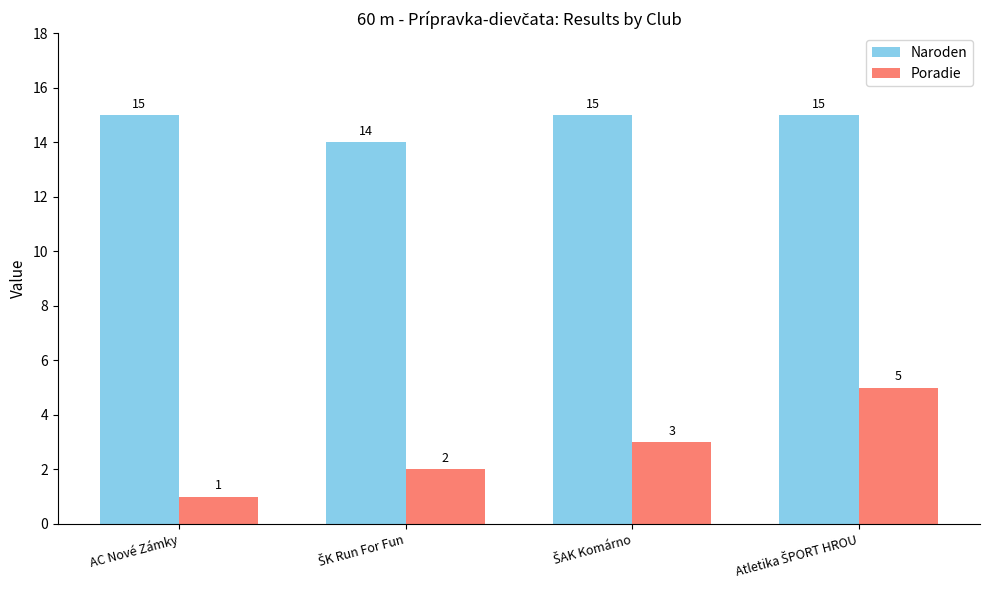

Which series has the largest total across all categories?

Naroden